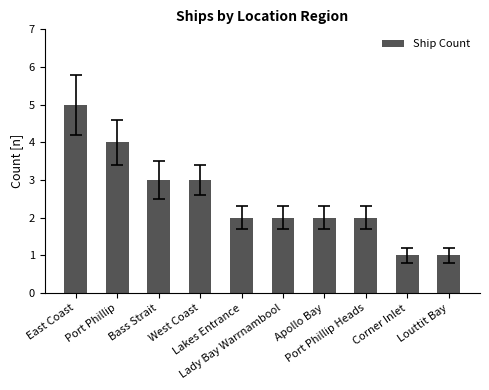

Reading left to right, what are all the values shown in this chart?

5	4	3	3	2	2	2	2	1	1